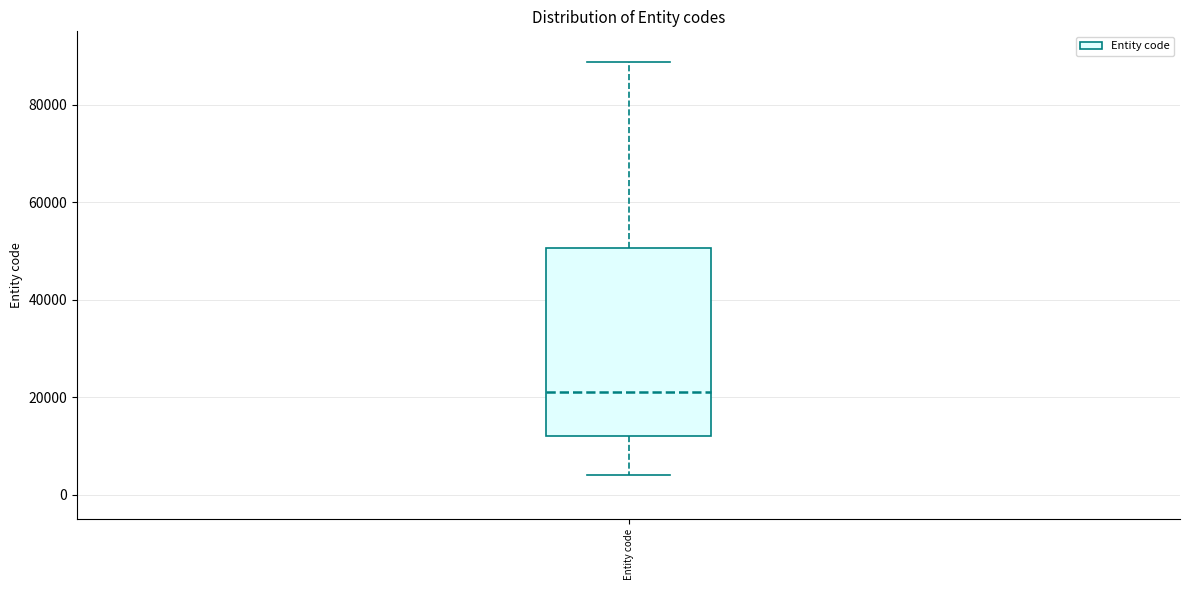

Read this box plot against the y-axis: the position of the median line, the range covered by the box, and the ends of both whiskers. The values are not printed on the chart, so give them approximately, as read against the axis.

median 22000, box 12000 to 50000, whiskers 4000 to 88000